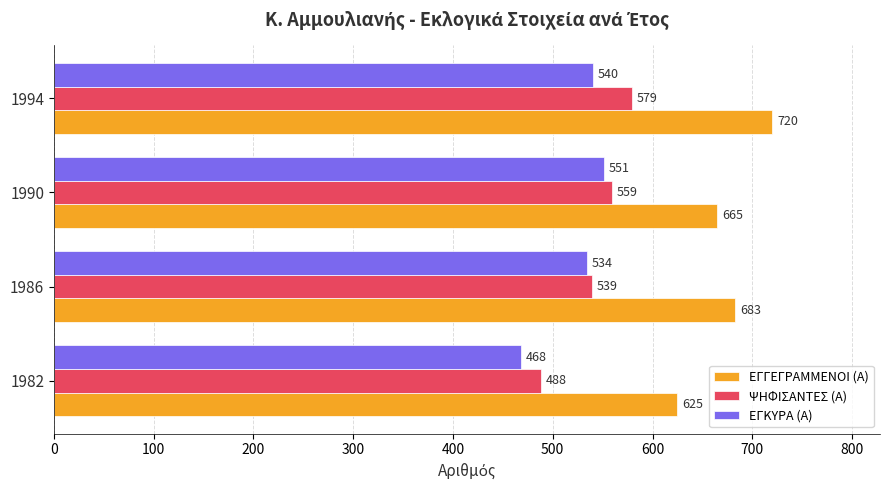

The value of ΕΓΓΕΓΡΑΜΜΕΝΟΙ (Α) at 1990 is 398. True or false?

False